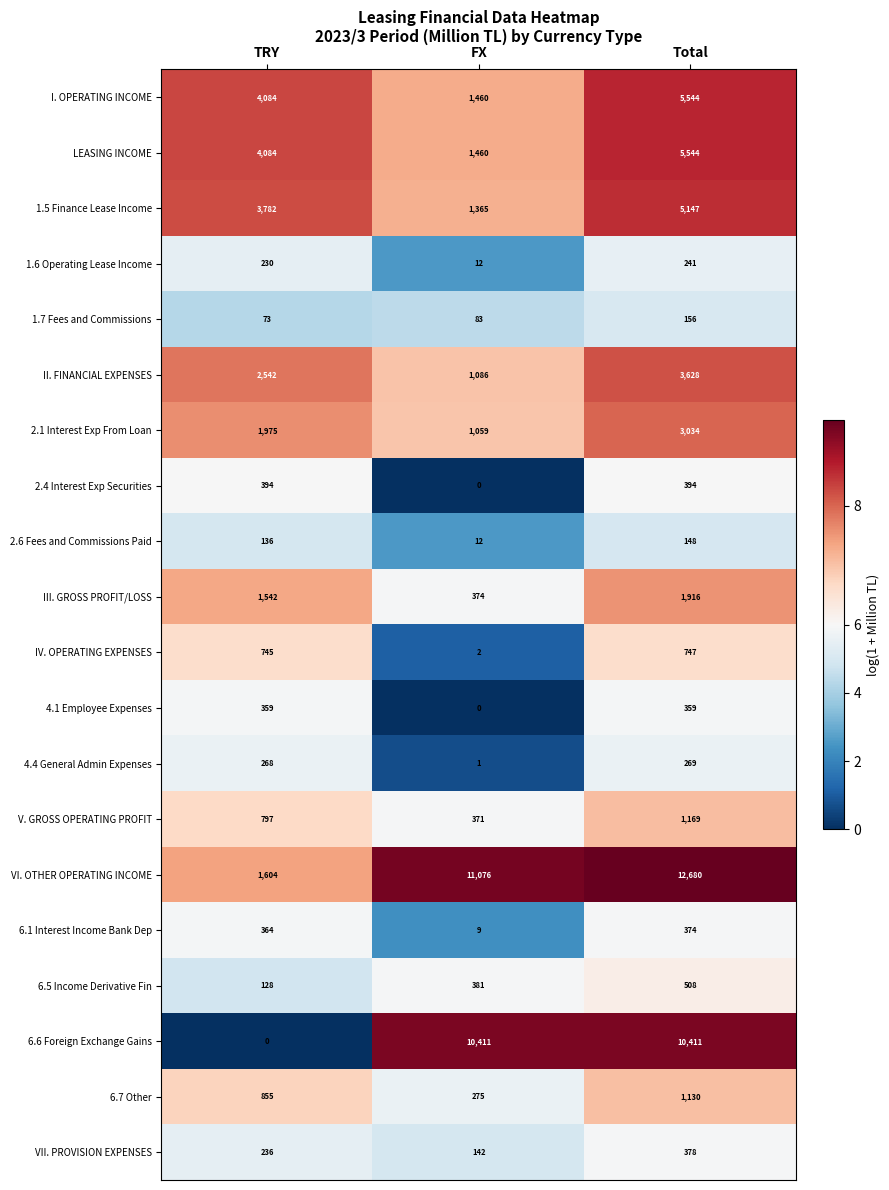

What is the lowest value of the 1.7 Fees and Commissions series?

73